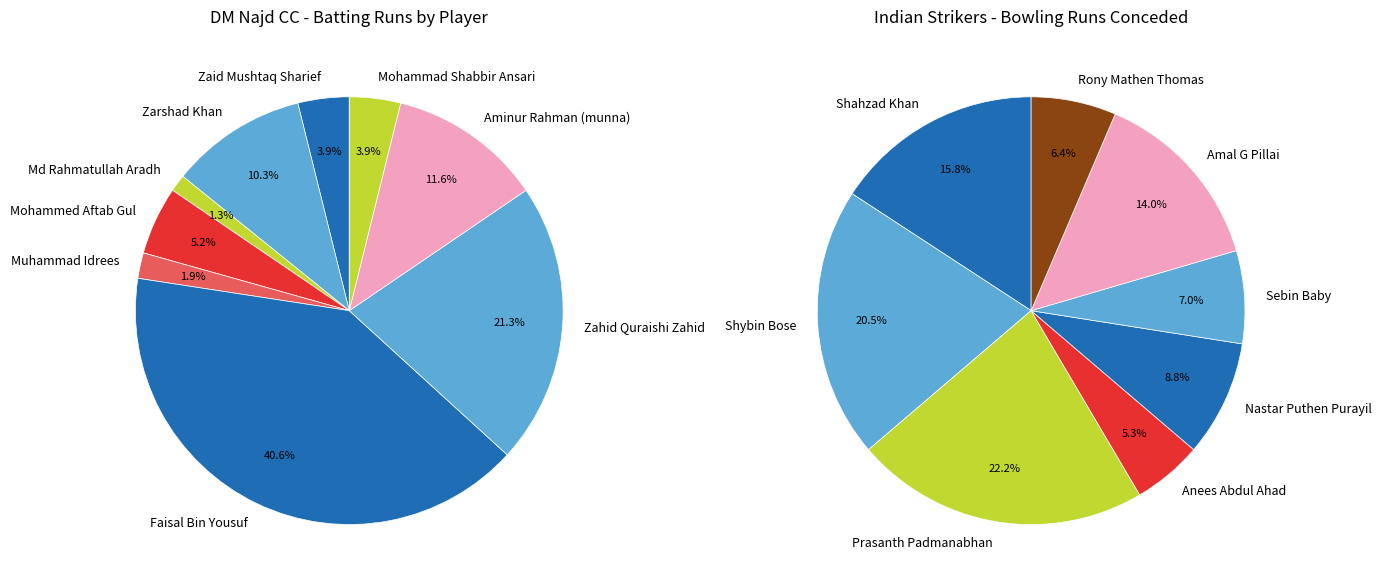

True or false: Faisal Bin Yousuf accounts for 29% of the total.

False